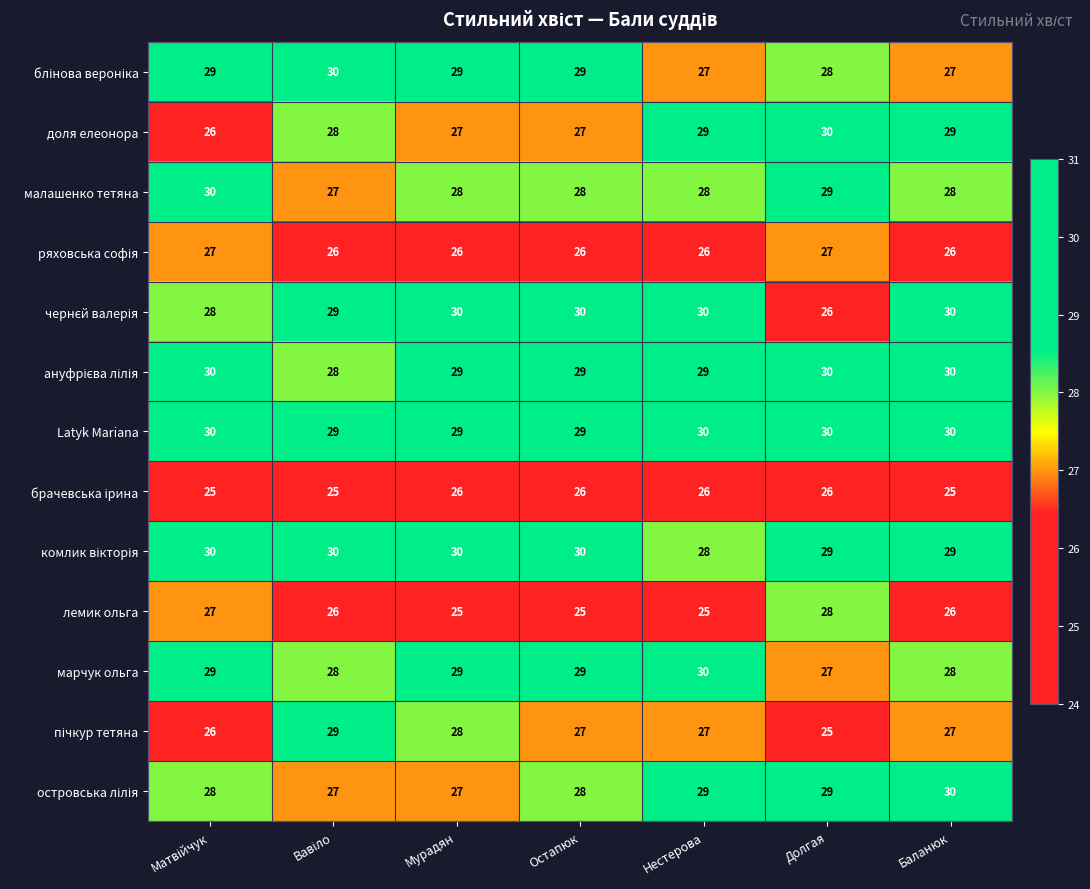

Is it true that лемик ольга equals 41 at Нестерова?

False